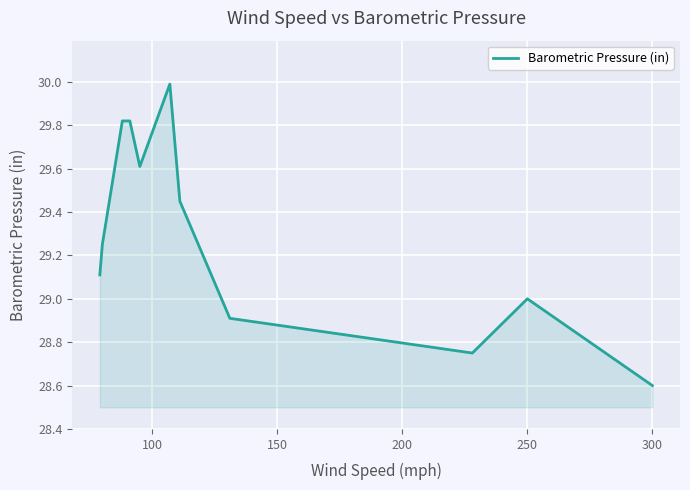

What is the minimum value shown in the chart?

28.6